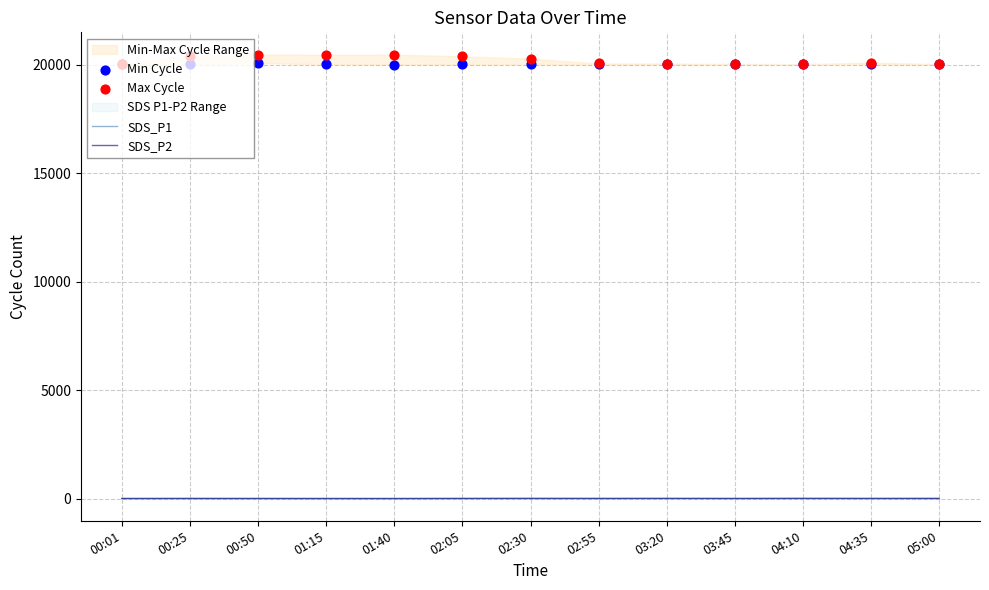

What is the total value across all series at 01:40?

40520.0